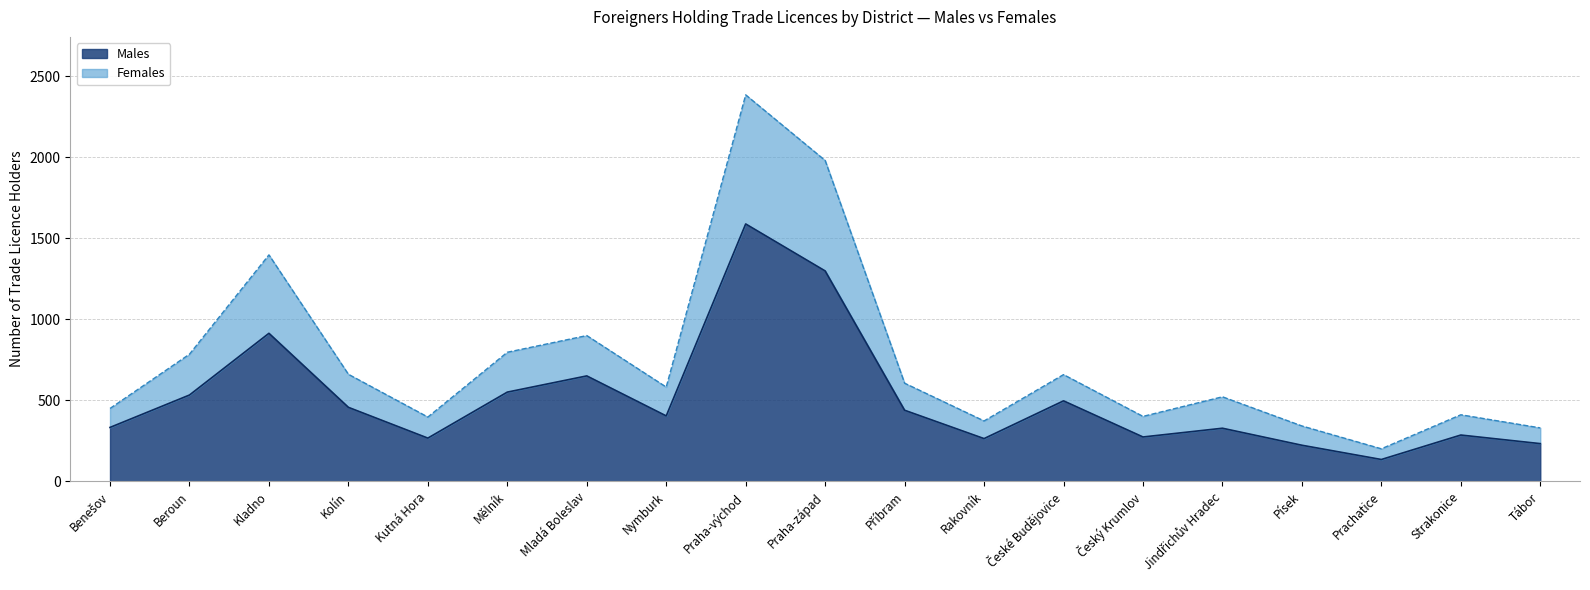

What is the label of the 2nd point from the right?

Strakonice